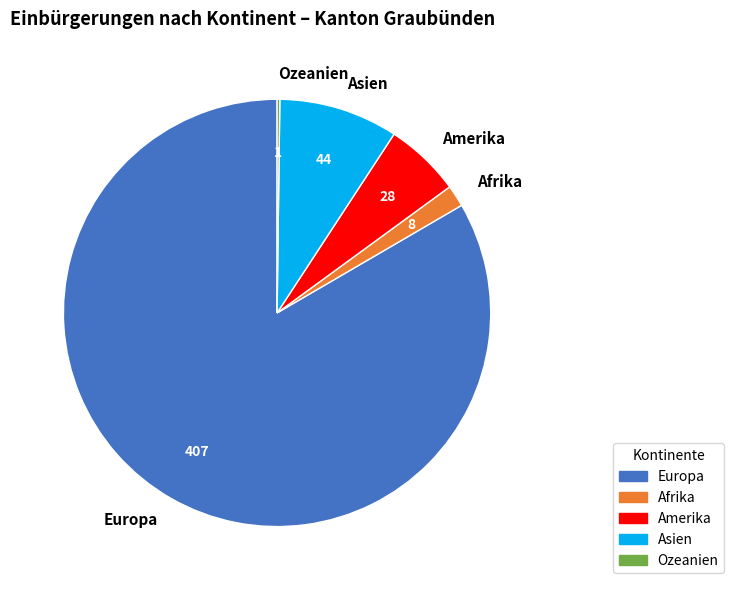

Does any single category account for the majority?

Yes